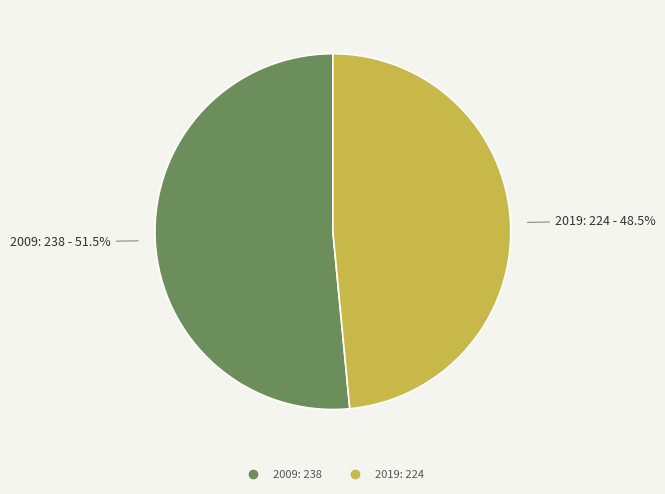

To the nearest percent, what is the average slice percentage?

50%